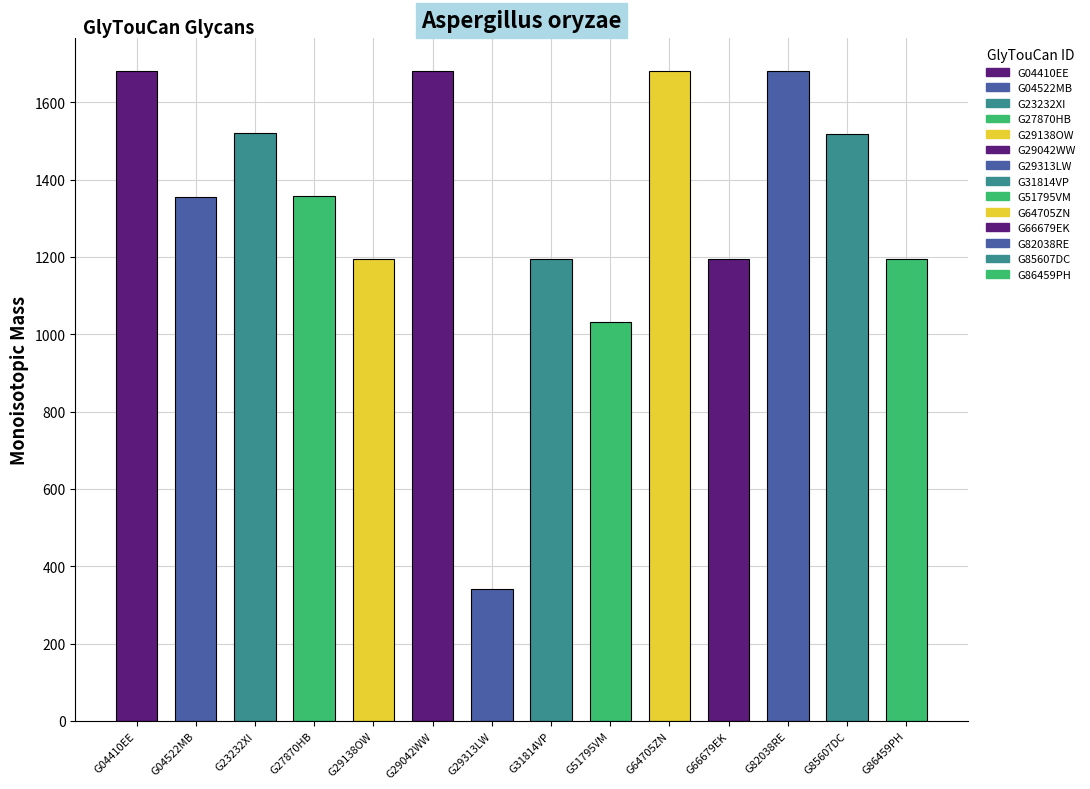

What position from the left is G29313LW?

7